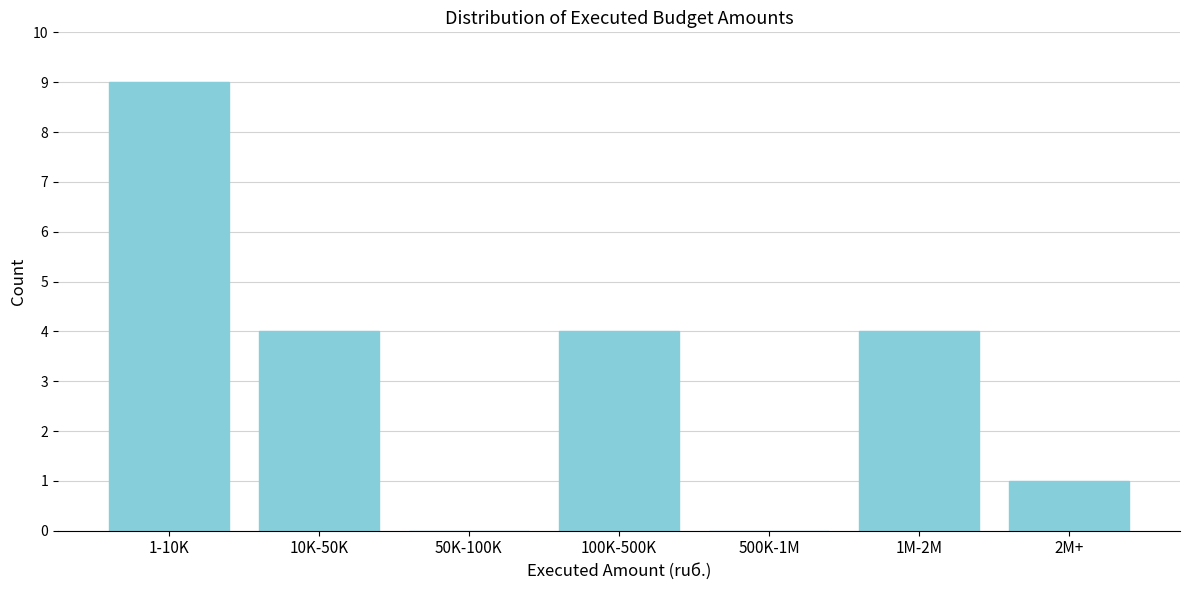

Reading left to right, what are all the values shown in this chart?

1-10K=9	10K-50K=4	50K-100K=0	100K-500K=4	500K-1M=0	1M-2M=4	2M+=1